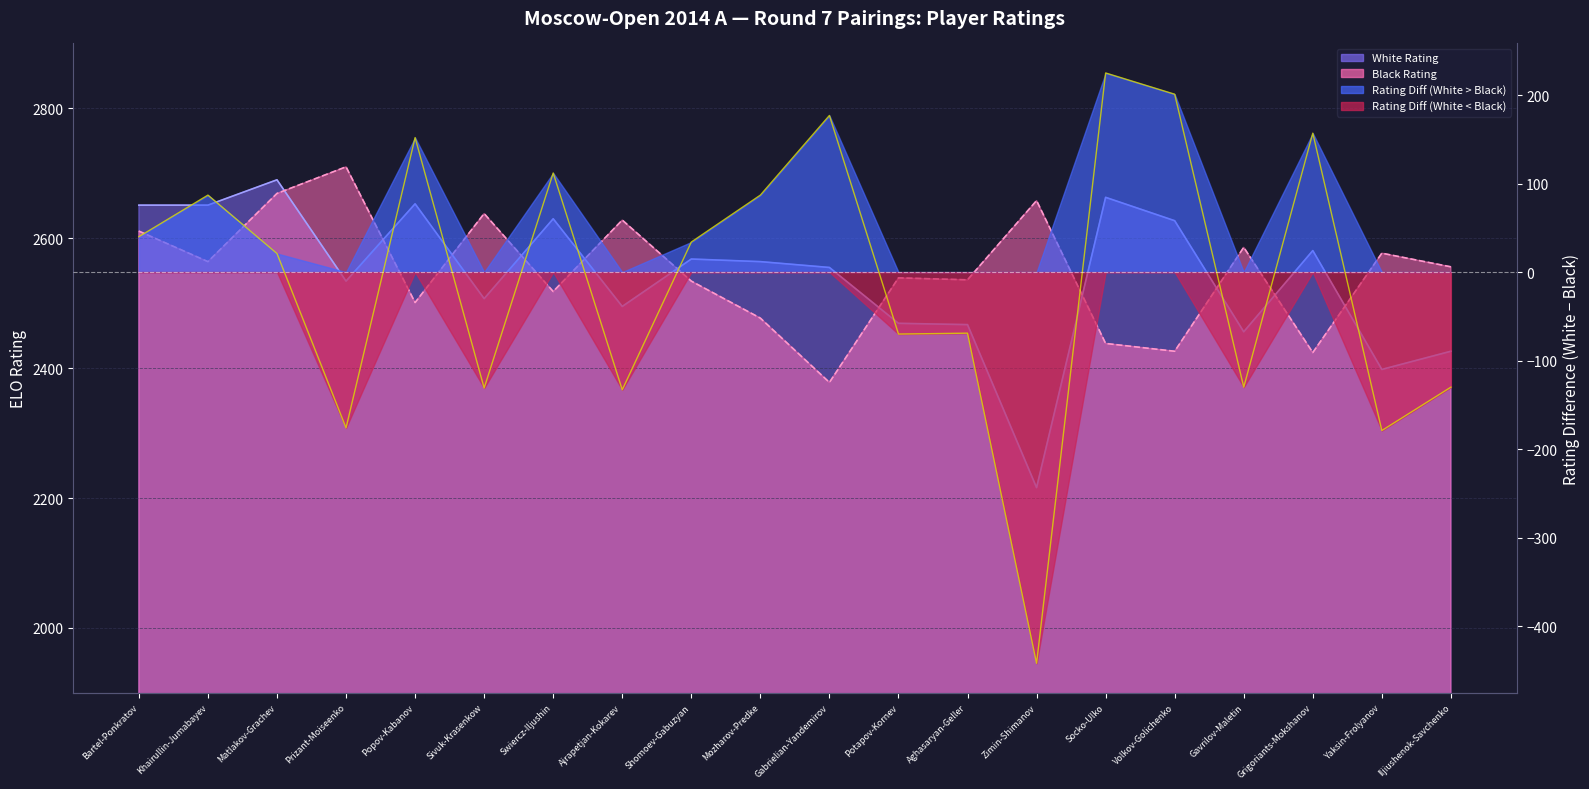

What is the smallest value displayed?

-442